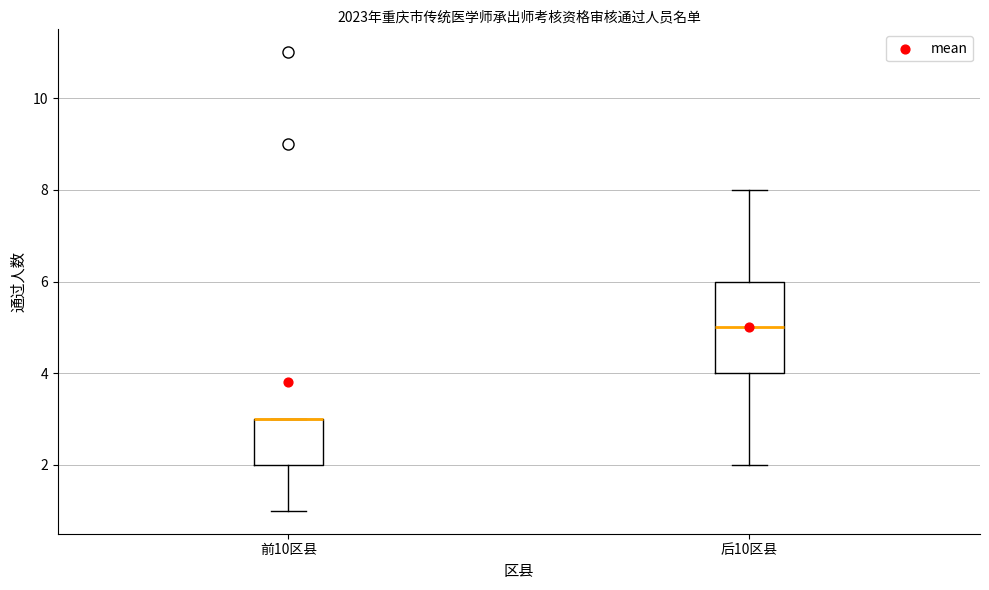

Reading left to right, transcribe this box plot: for each box, give where its median line is, the range the box spans, and where its two whiskers end, as read against the y-axis. The values are not printed on the chart, so give them approximately, as read against the axis.

前10区县: median 3 (drawn on the box's upper edge), box 2 to 3, whiskers 1 to 3
后10区县: median 5, box 4 to 6, whiskers 2 to 8